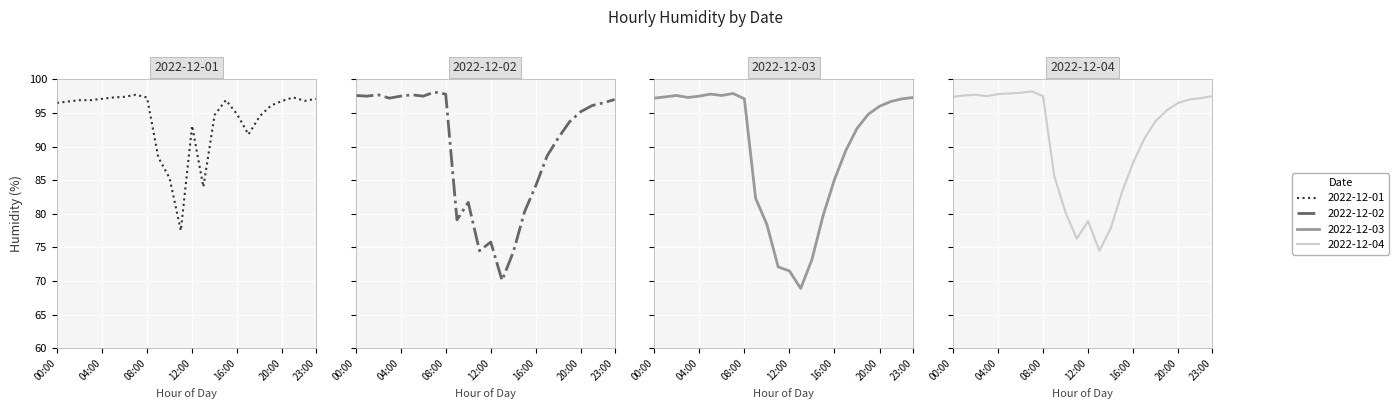

What is the label of the 20th point from the left?

19:00